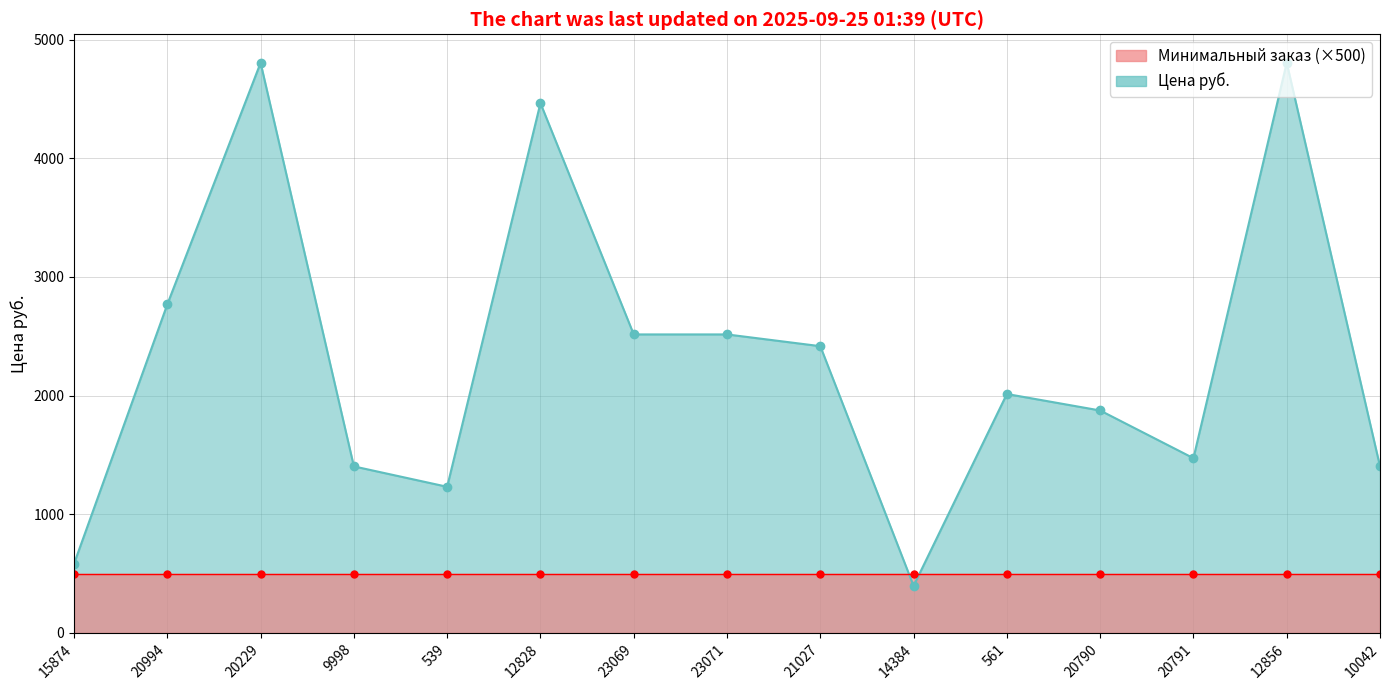

The value at 9998 is 510.8. True or false?

False